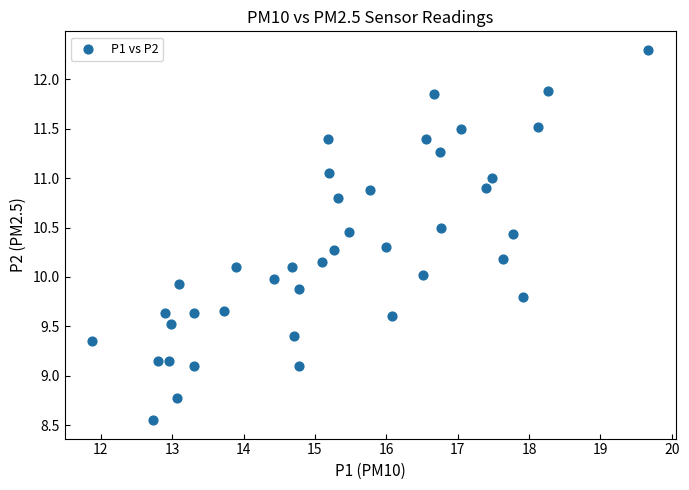

What is the range of X values (max minus min)?

7.8